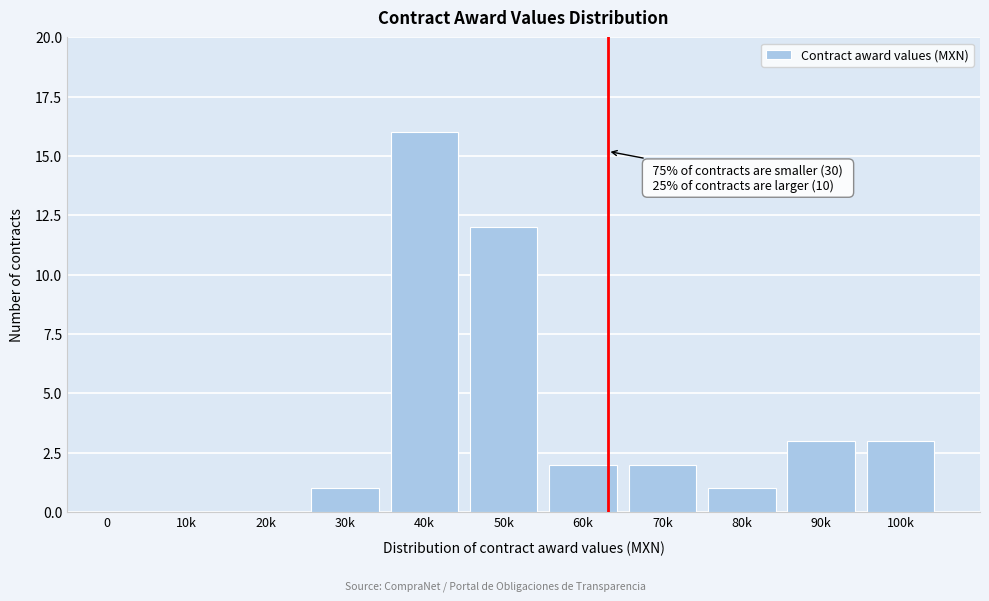

Reading left to right, extract all data points from this chart.

0=0	10k=0	20k=0	30k=1	40k=16	50k=12	60k=2	70k=2	80k=1	90k=3	100k=3